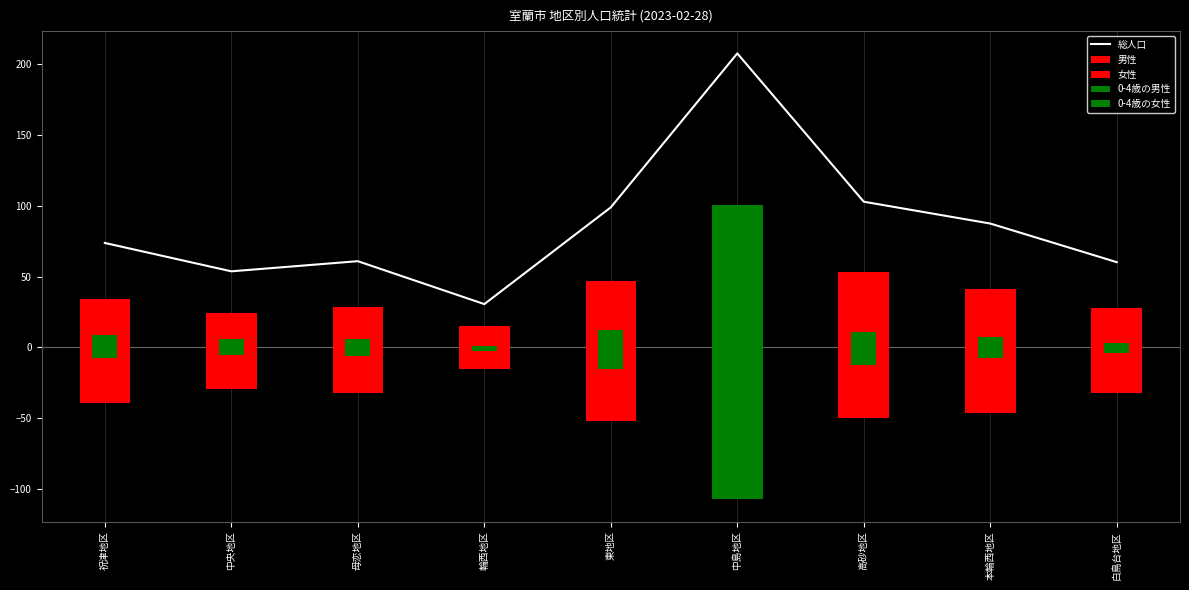

Reading right to left, what are all the values shown in this chart?

総人口: 60.1	87.4	102.8	207.6	98.9	30.5	60.8	53.7	73.7
男性: 27.8	40.9	53.2	100.3	47.1	15.4	28.5	24.4	34.3
女性: -32.4	-46.5	-49.6	-107.3	-51.7	-15.1	-32.3	-29.2	-39.5
0-4歳の男性: 2.8	7.3	10.7	44.2	12.5	1.0	6.2	5.7	8.9
0-4歳の女性: -4.1	-7.7	-12.6	-45.4	-15.0	-2.8	-5.8	-5.4	-7.2